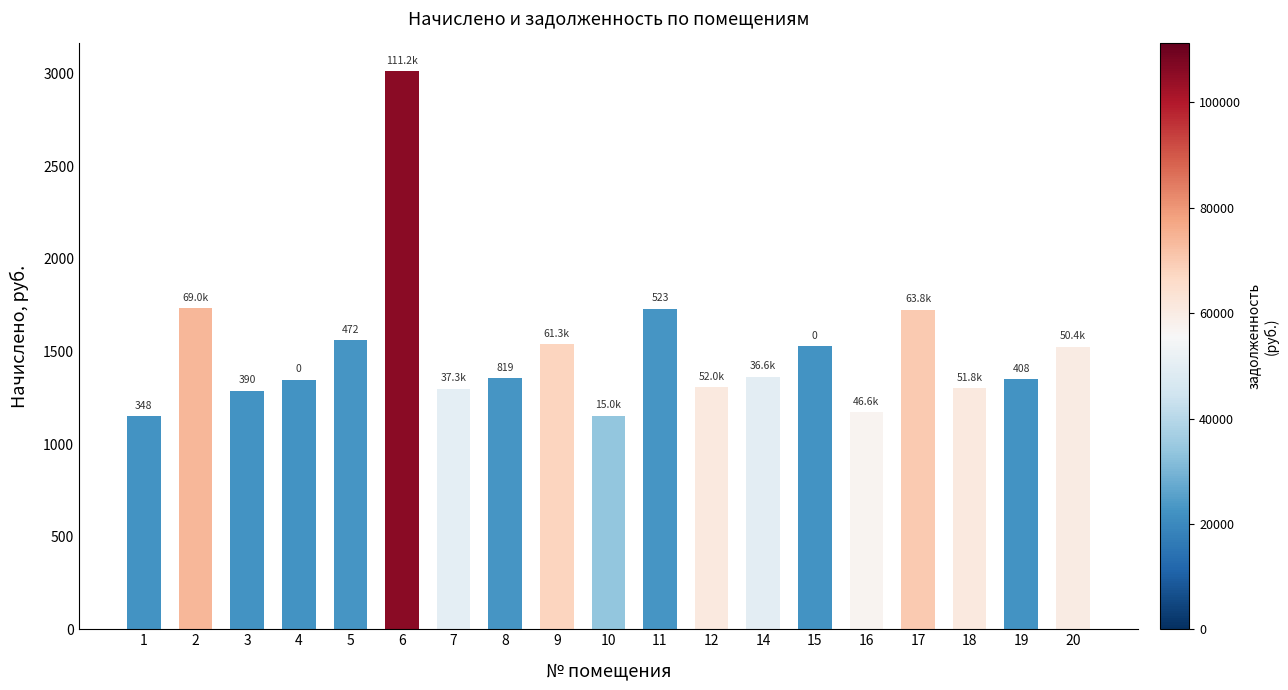

How many data points does each series have?

19